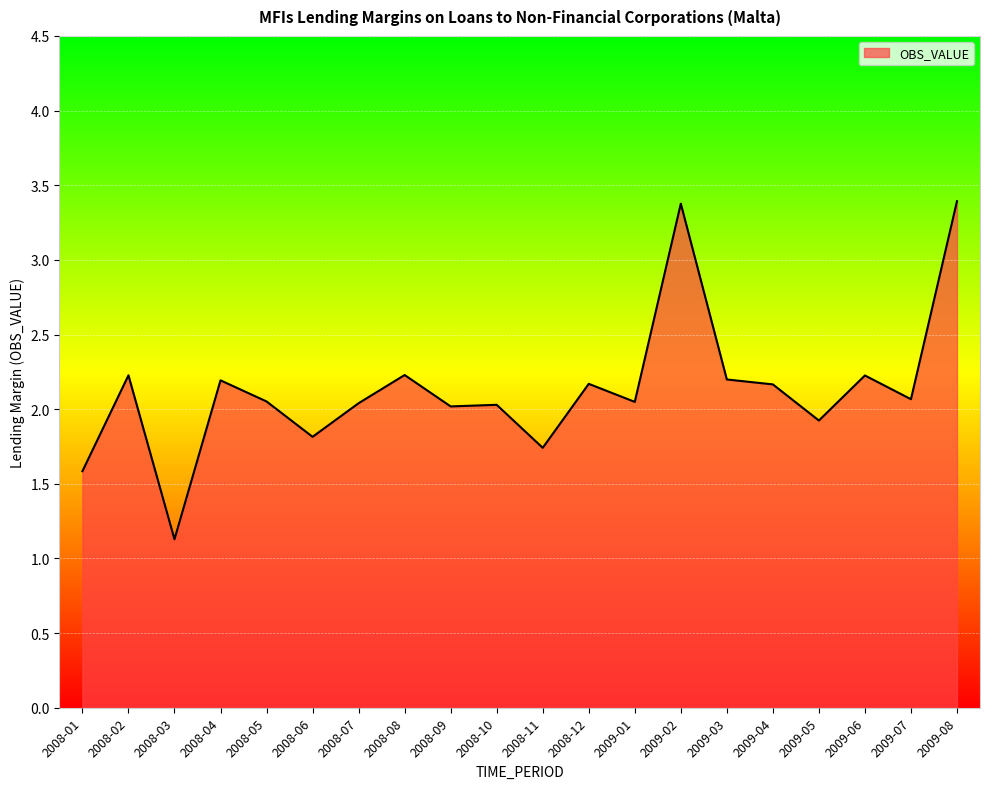

What is the sum of the values at 2008-07 and 2008-08?

4.3